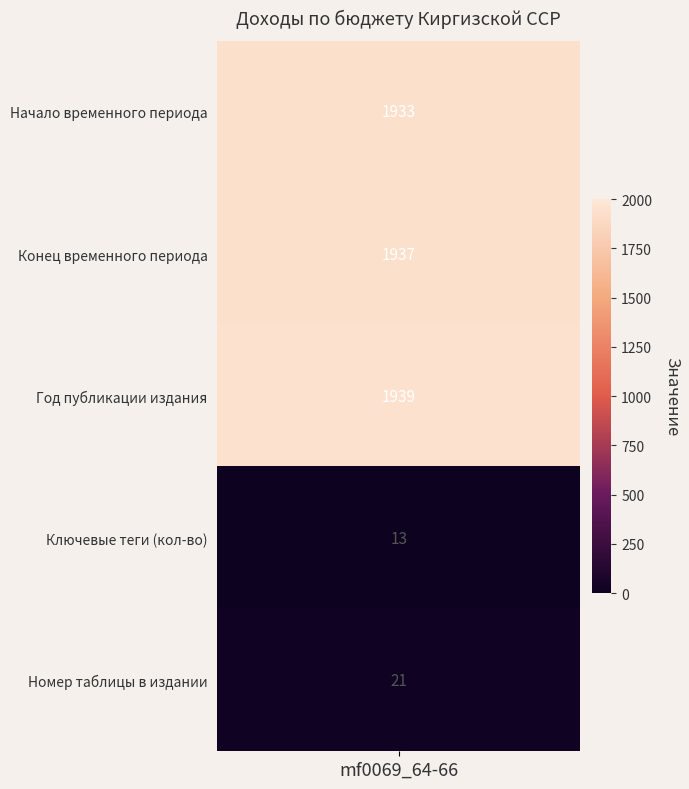

Rank the categories by value from lowest to highest.

3, 4, 0, 1, 2